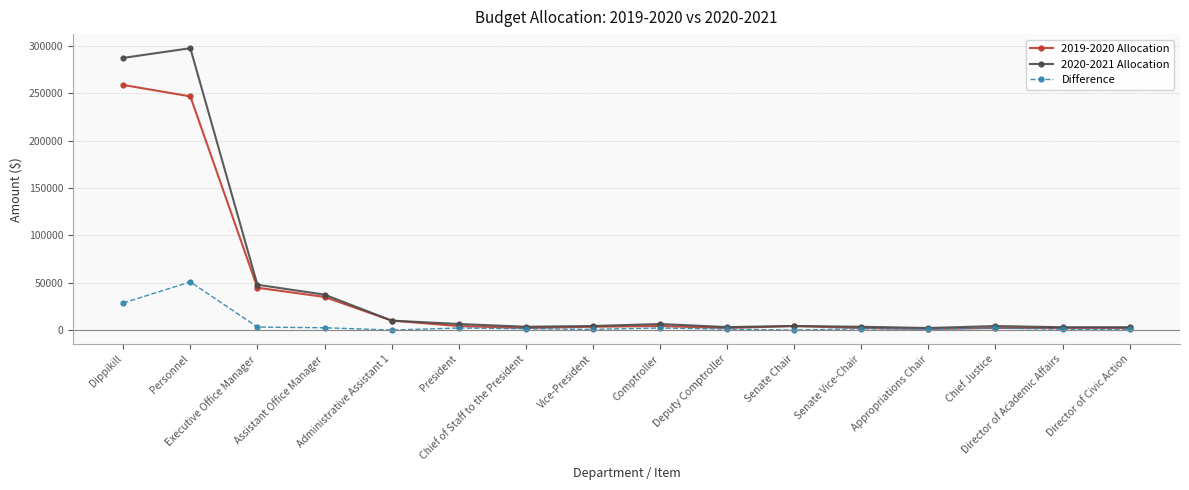

What is the highest value of the 2019-2020 Allocation series?

258998.0